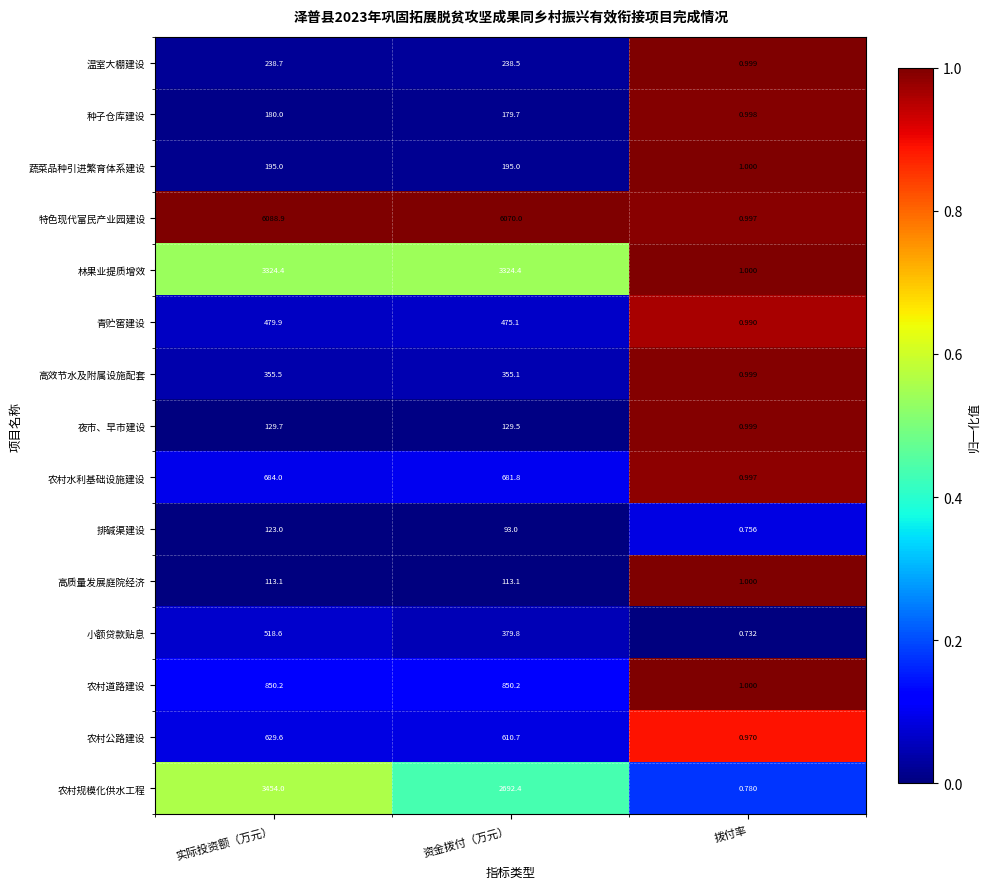

What is the spread (max minus min) of values at 资金拨付（万元）?

5977.0